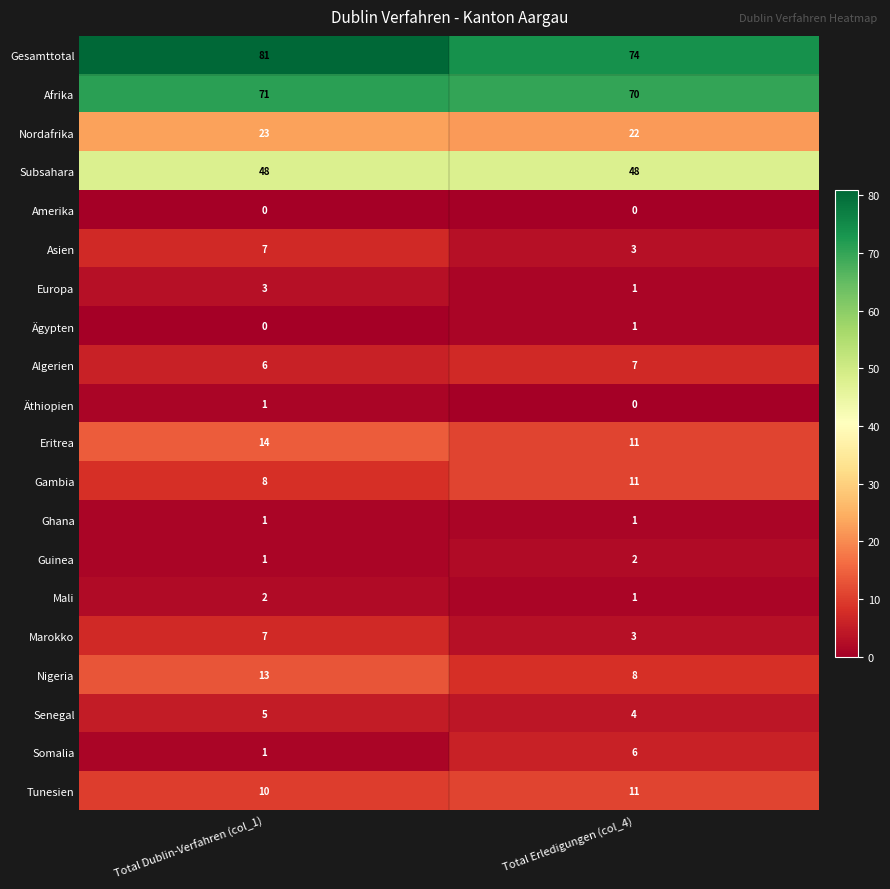

How many data points does each series have?

2